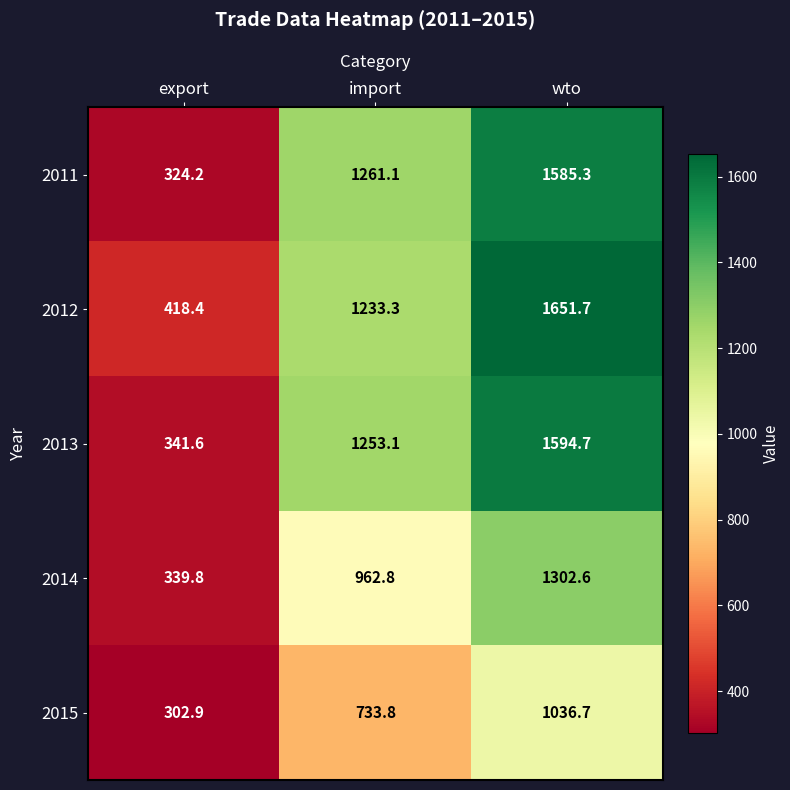

Reading right to left, list all the values displayed in this chart.

2011: wto=1585.3	import=1261.1	export=324.2
2012: wto=1651.7	import=1233.3	export=418.4
2013: wto=1594.7	import=1253.1	export=341.6
2014: wto=1302.6	import=962.8	export=339.8
2015: wto=1036.7	import=733.8	export=302.9